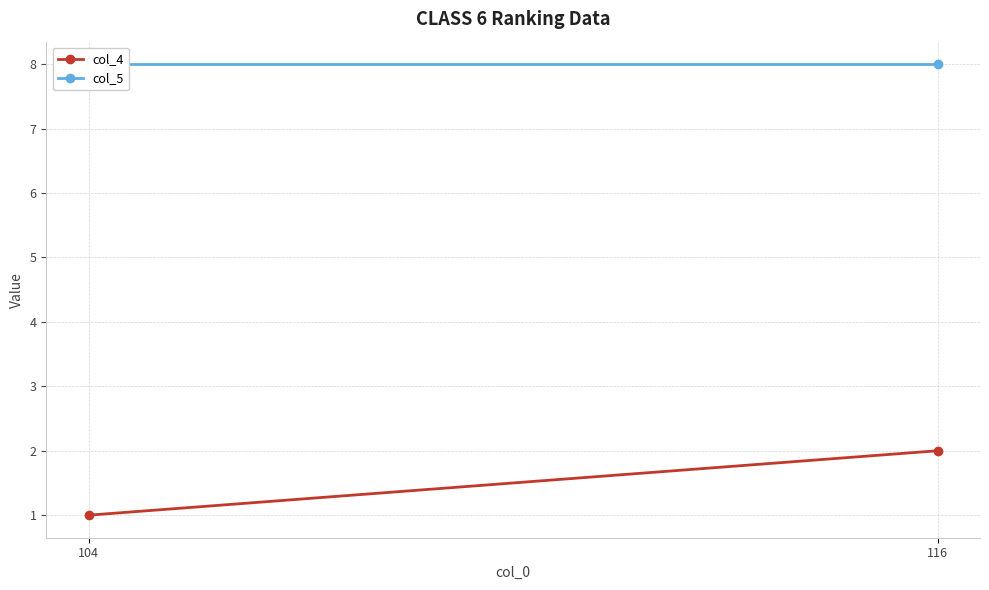

At 104, list the series in order from smallest to largest.

col_4, col_5